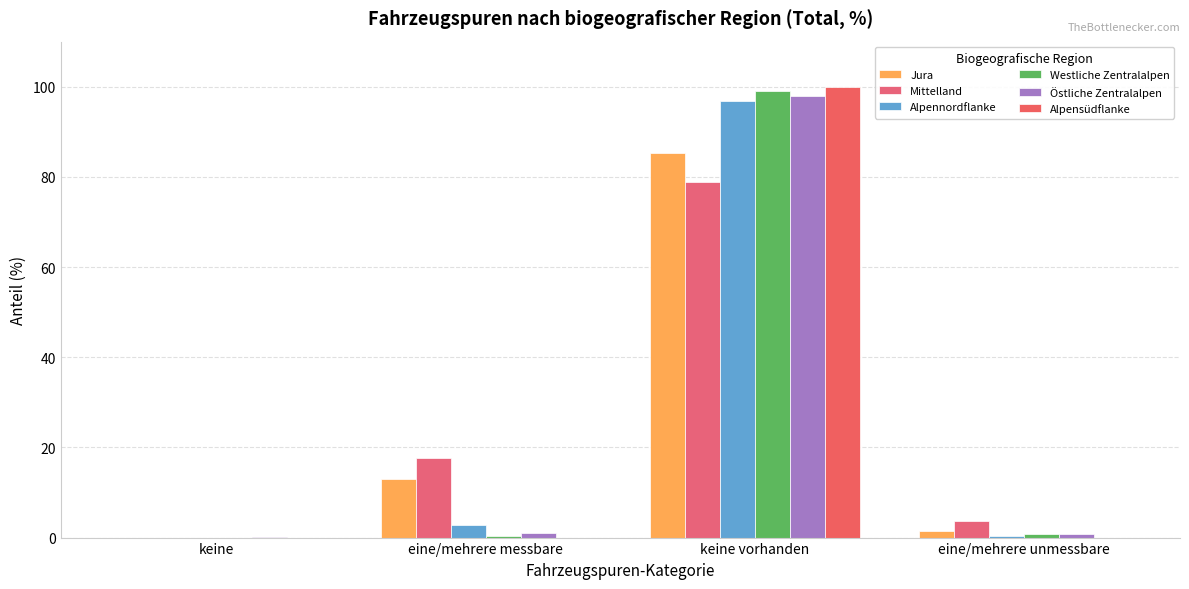

How many groups of bars are there?

4